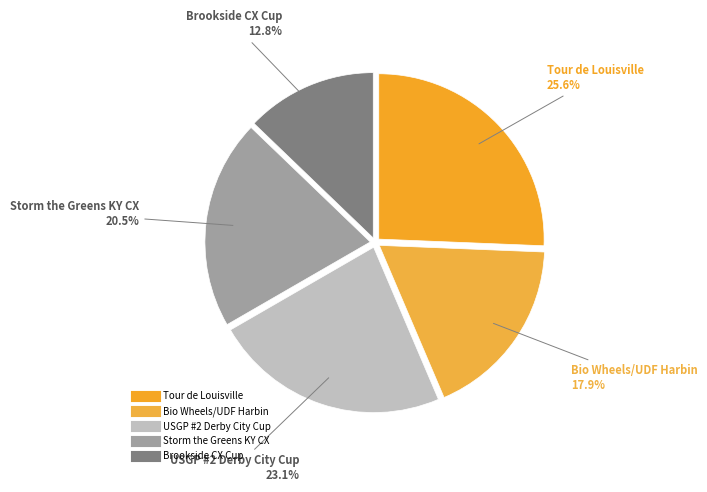

How many segments does this pie chart have?

5